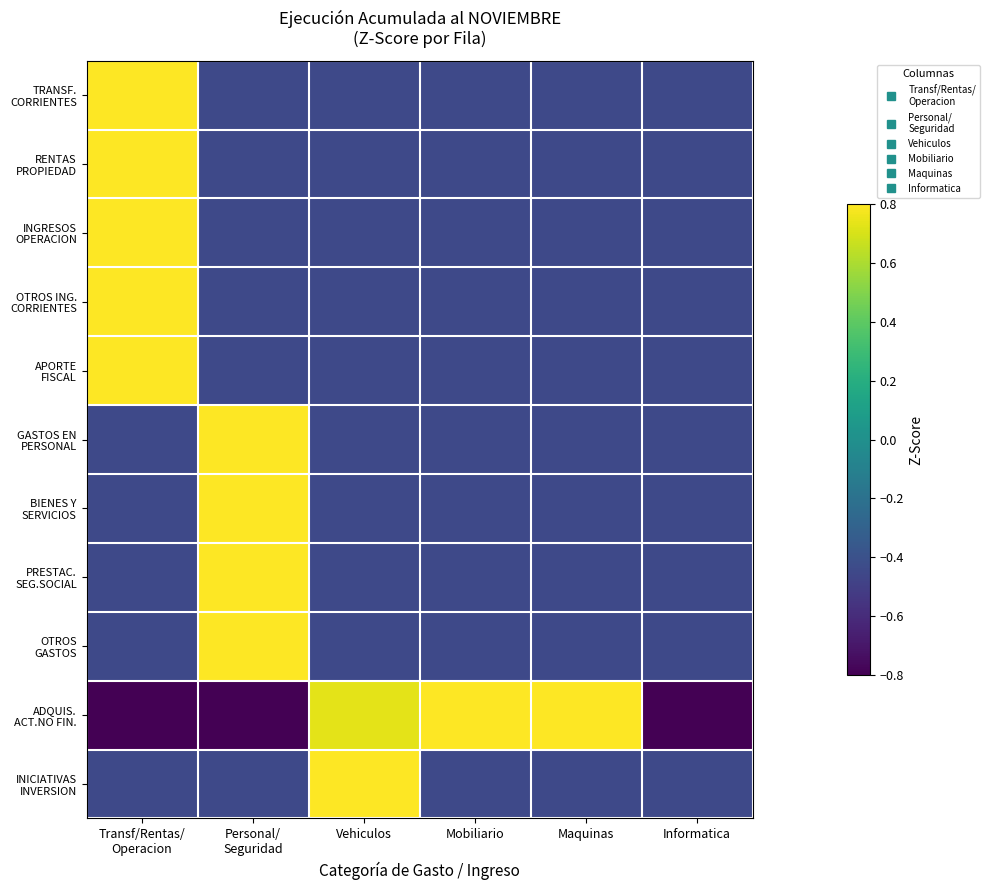

At which category does the chart reach its peak across all series?

Transf/Rentas/
Operacion